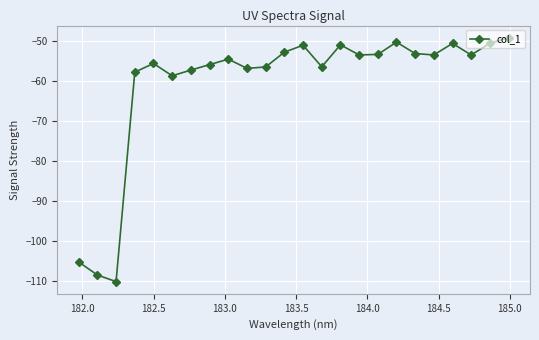

What is the value of the 17th point from the left?

-53.3